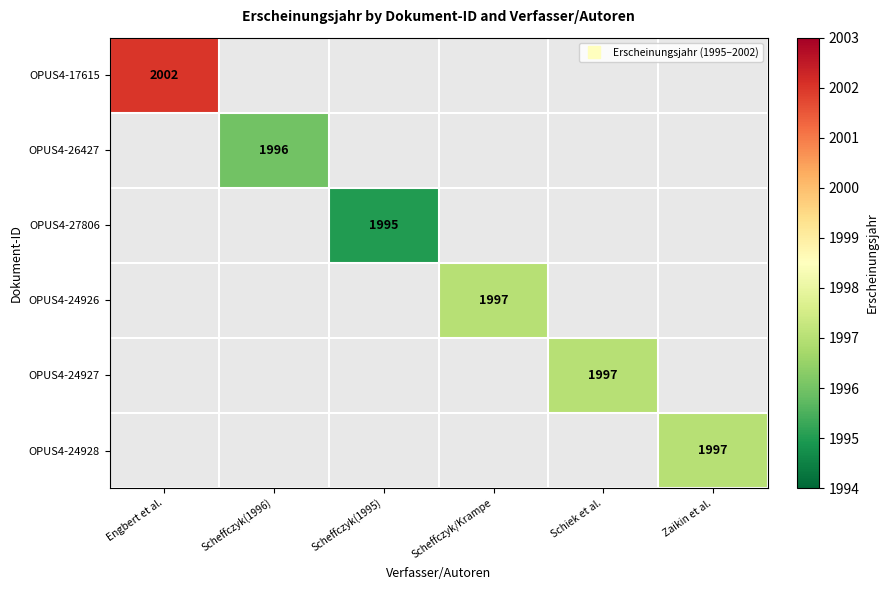

How many series are shown in this chart?

6